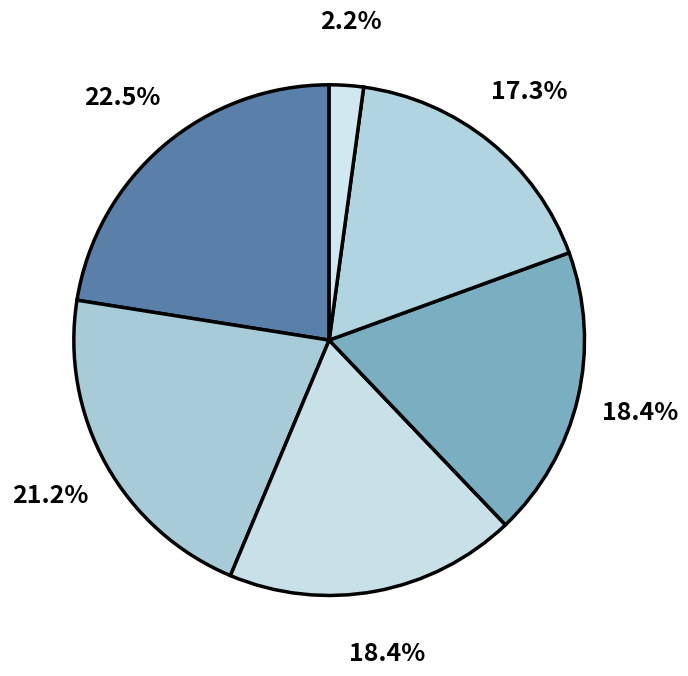

To the nearest percent, what is the difference between the largest and smallest slice percentages?

20%